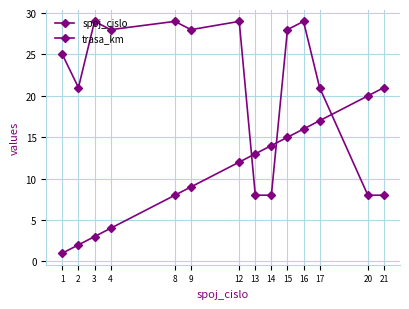

How many series are shown in this chart?

2